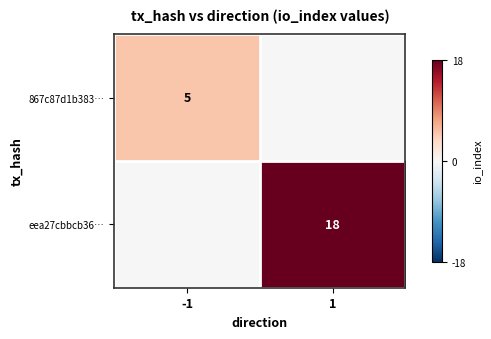

At which category is the sum across all series the highest?

1